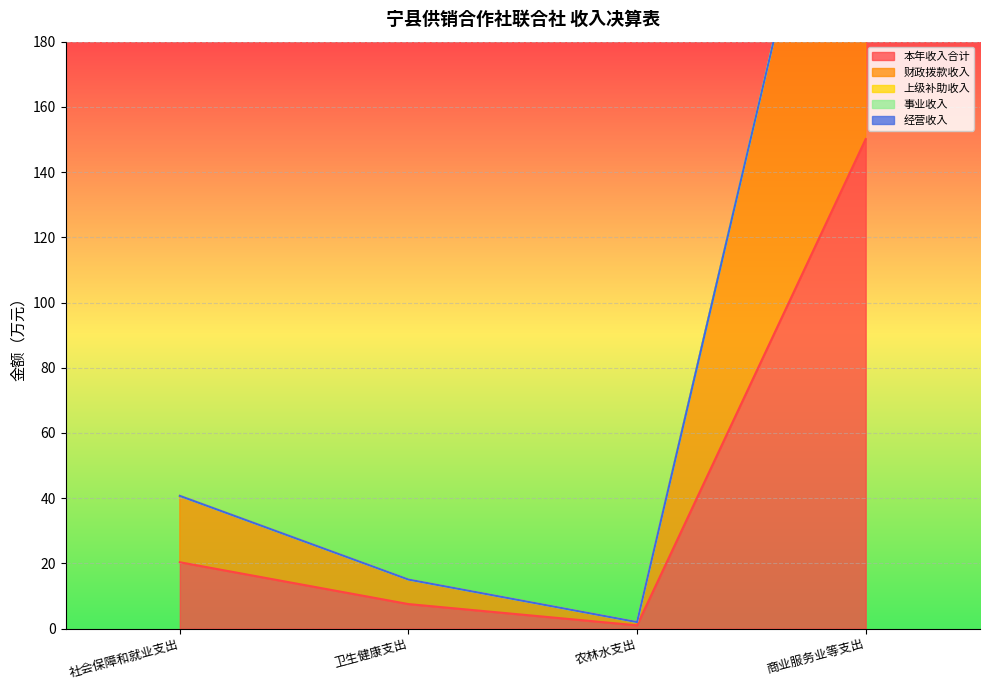

True or false: 经营收入 has a value of 0.0 at 商业服务业等支出.

True